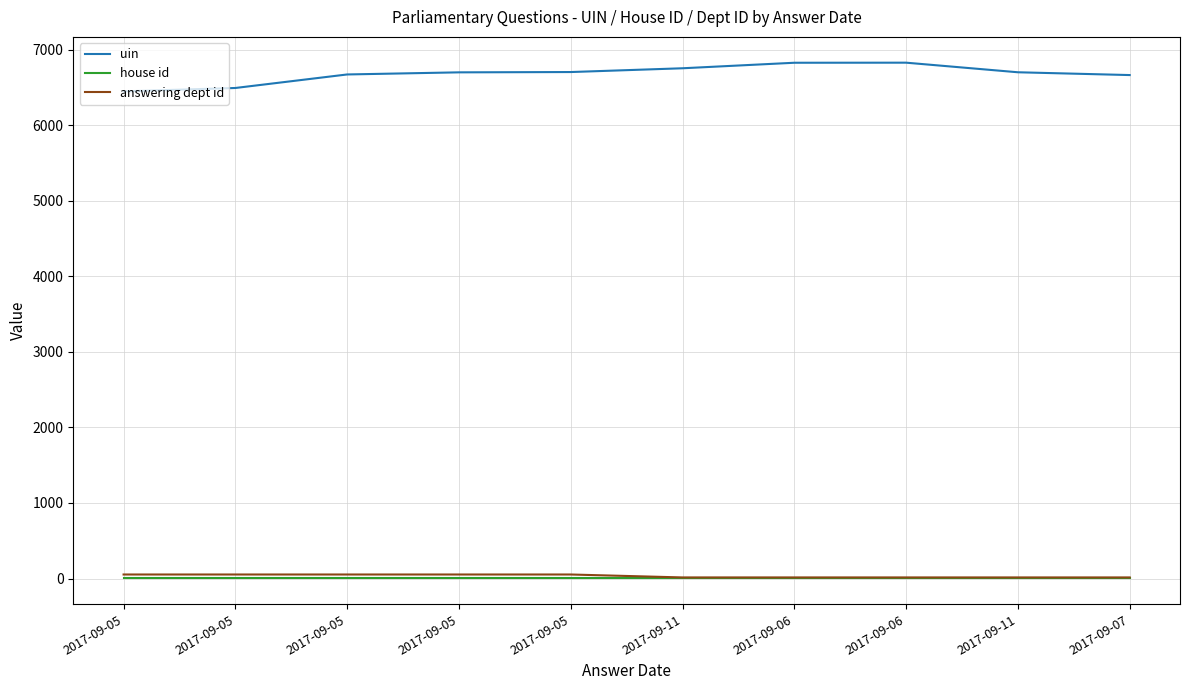

Reading left to right, list all the values displayed in this chart.

uin: 6449	6494	6673	6701	6705	6755	6828	6829	6702	6665
house id: 1	1	1	1	1	1	1	1	1	1
answering dept id: 53	53	53	53	53	14	14	14	14	14